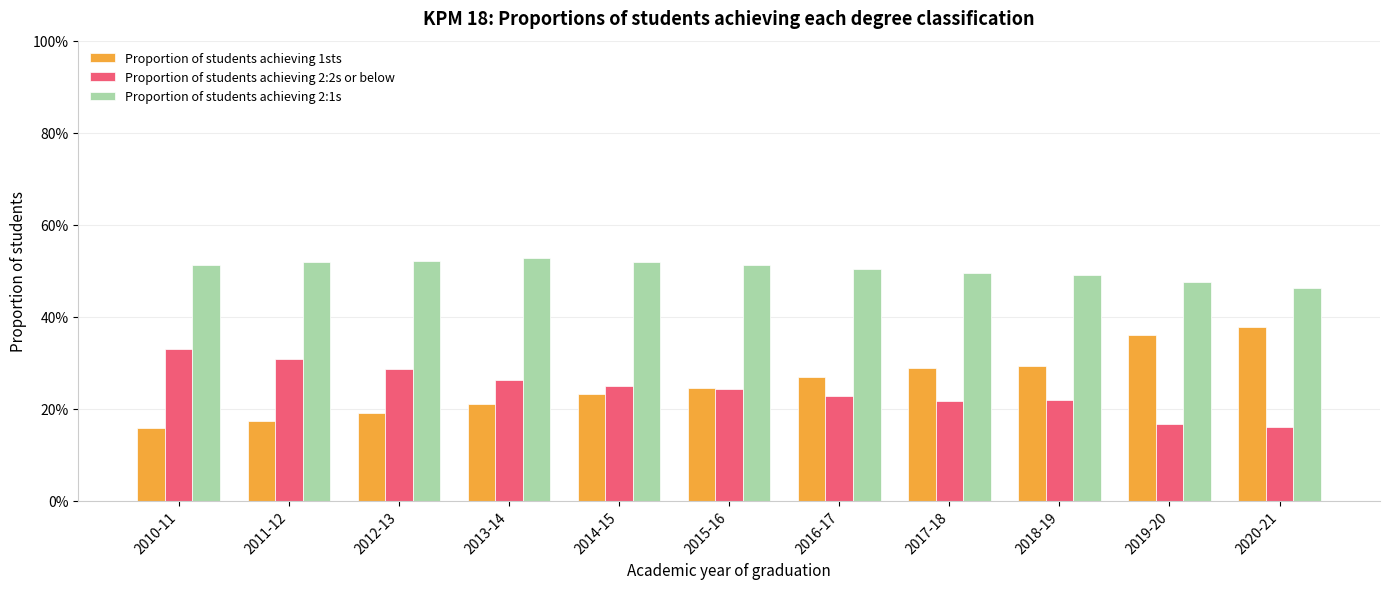

Are the bars grouped side by side (vs. stacked)?

Yes